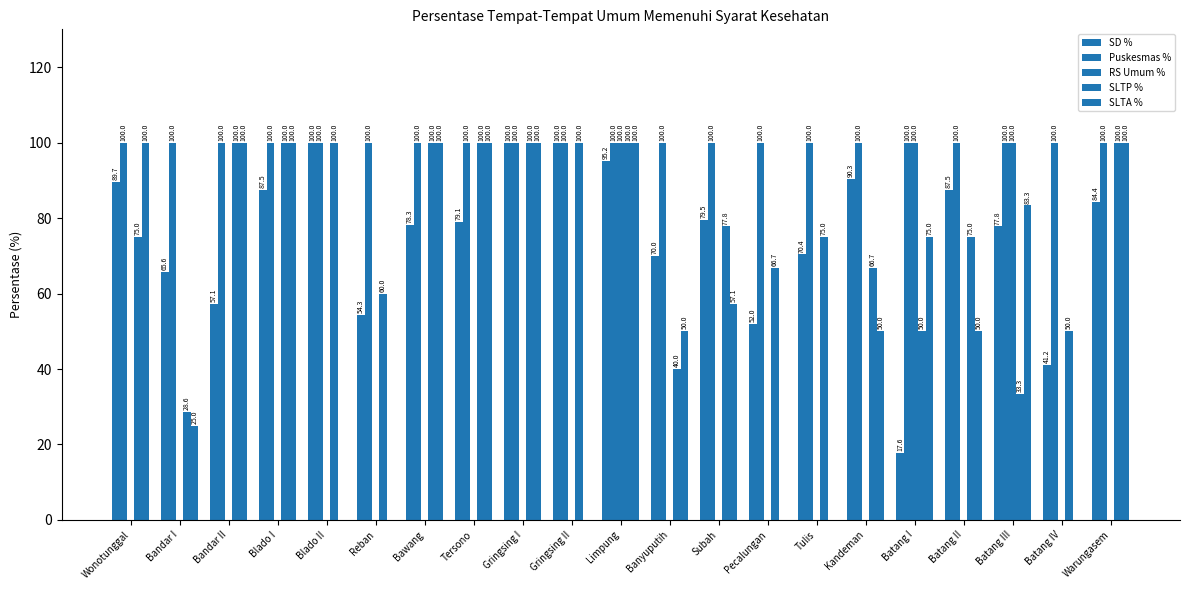

Count the number of data series in this chart.

5